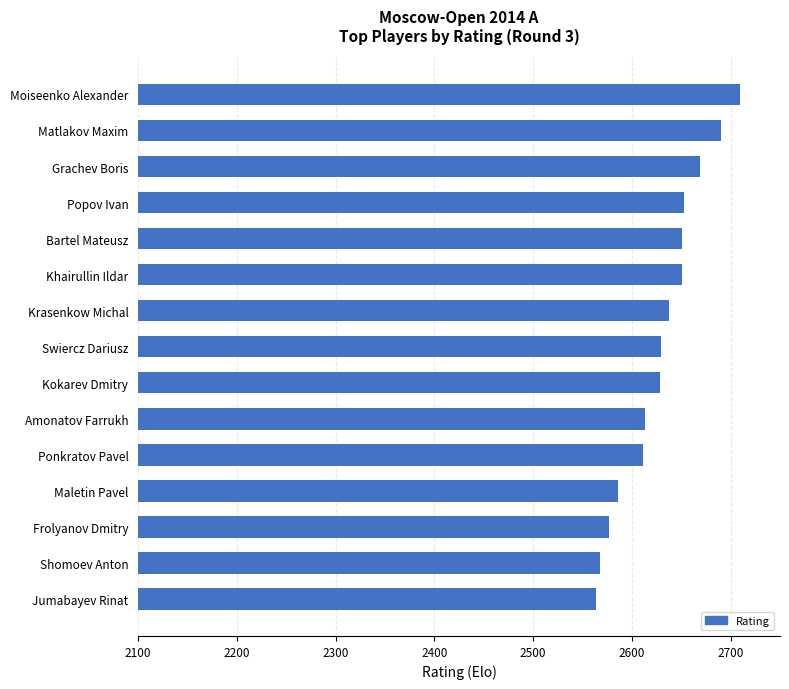

Approximately how many times larger is the value at Matlakov Maxim compared to Kokarev Dmitry?

1.0